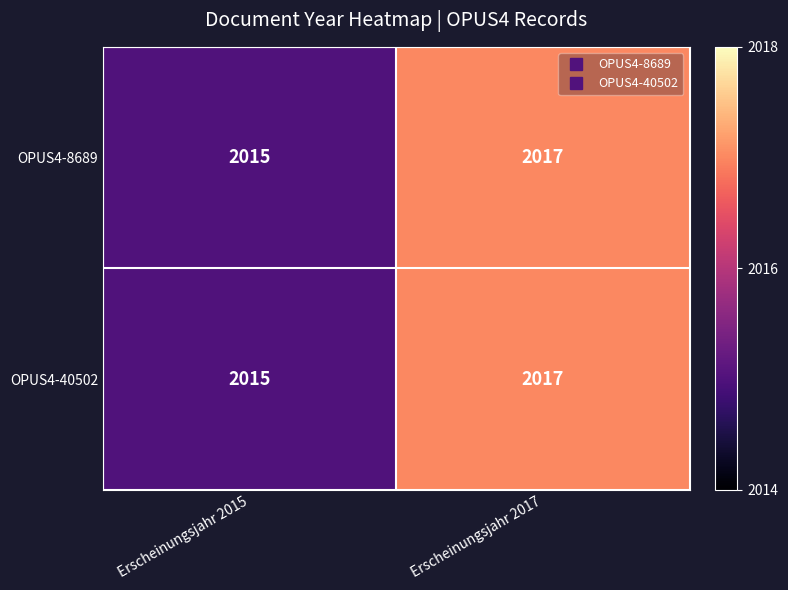

What is the average value of the OPUS4-8689 series?

2016